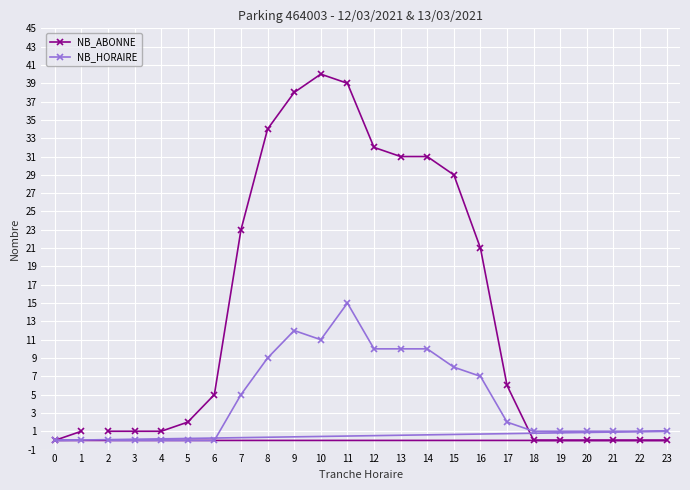

At 13, list the series in order from smallest to largest.

NB_HORAIRE, NB_ABONNE